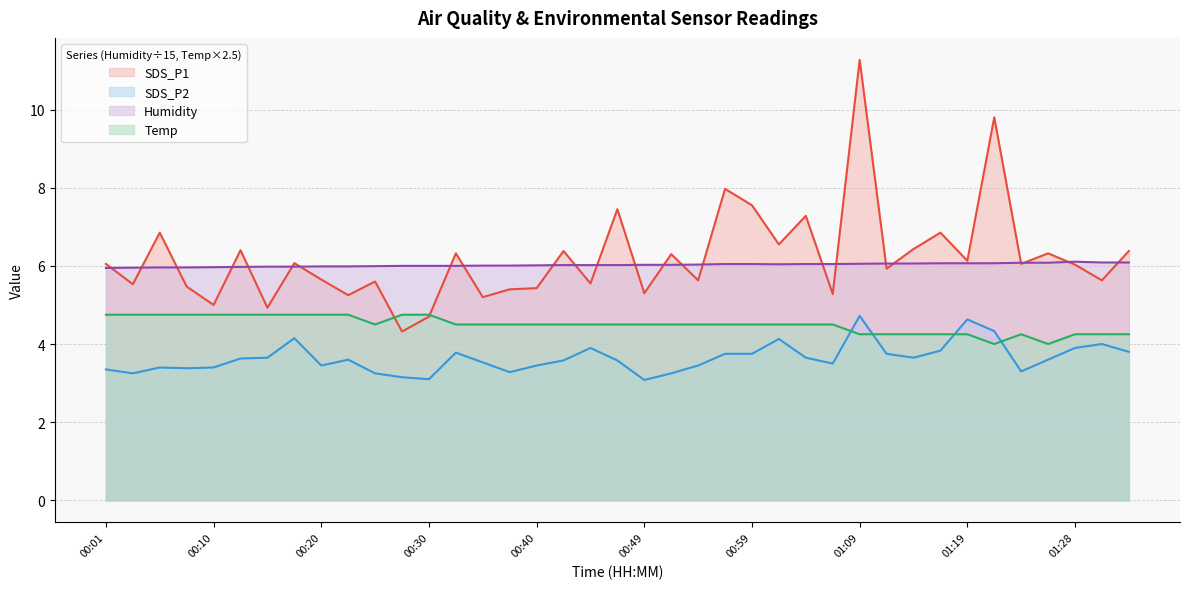

What position from the right is 00:49?

19